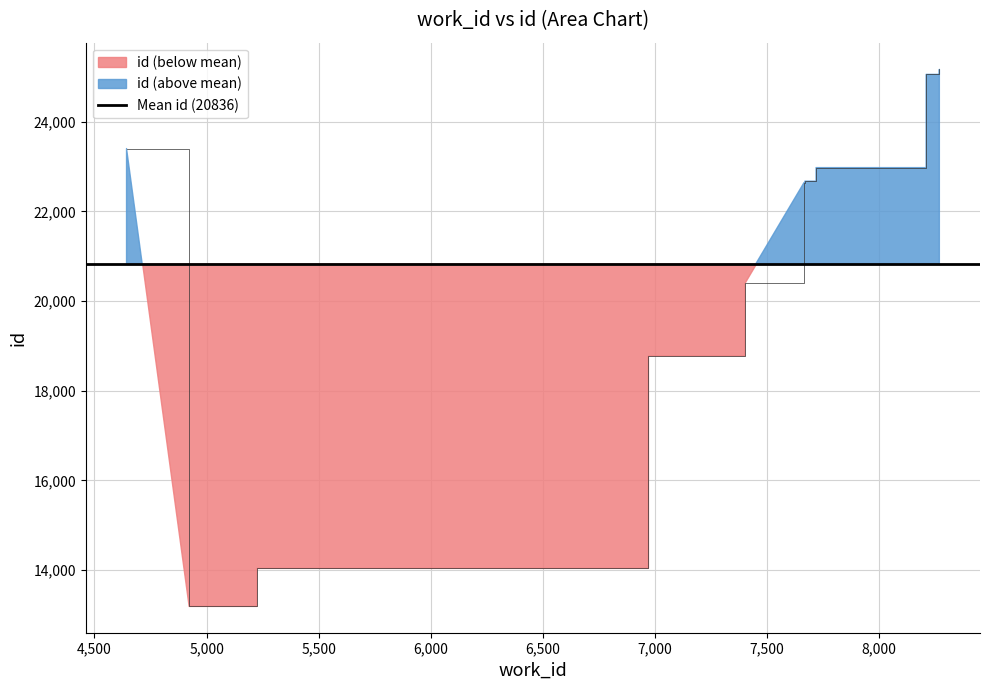

Read the value at 8210.

25055